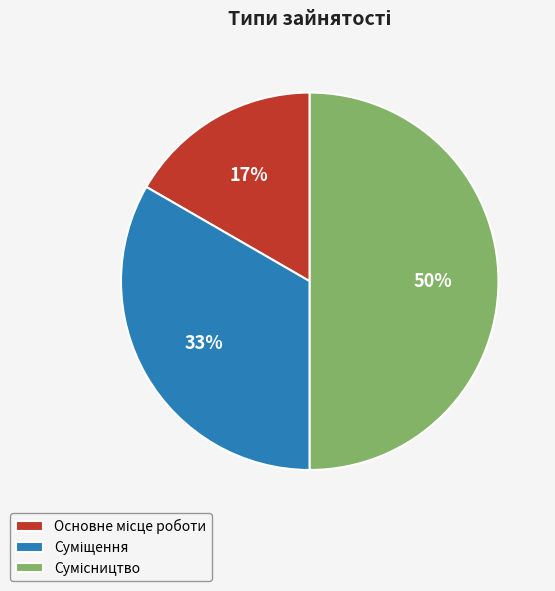

To the nearest percent, what is the average slice percentage?

33%